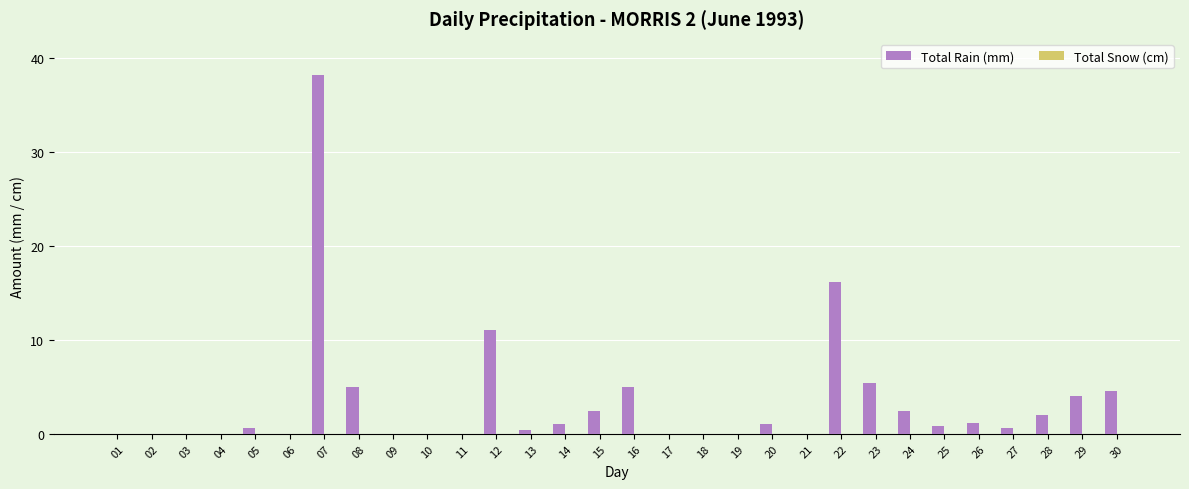

Which has a higher value, 08 or 26?

08